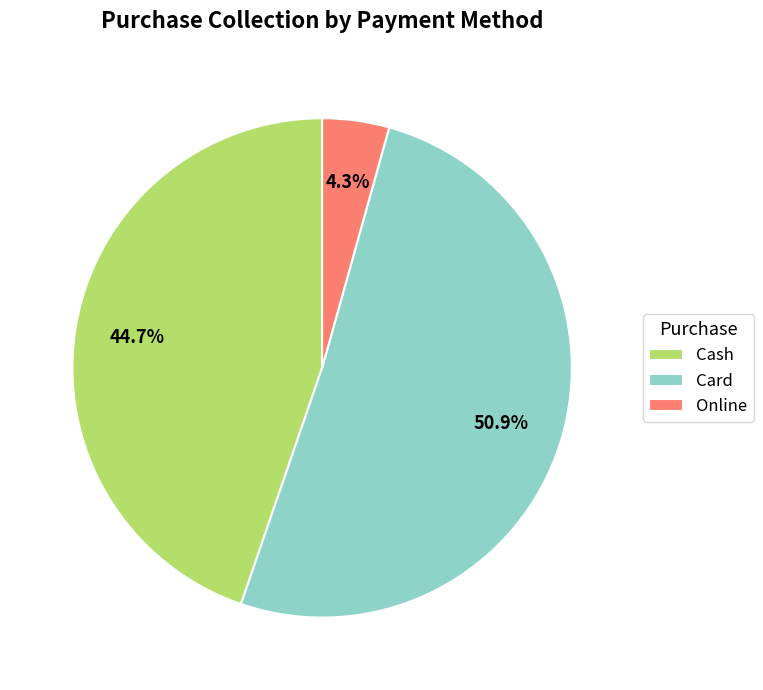

Rank the categories by value from highest to lowest.

Card, Cash, Online